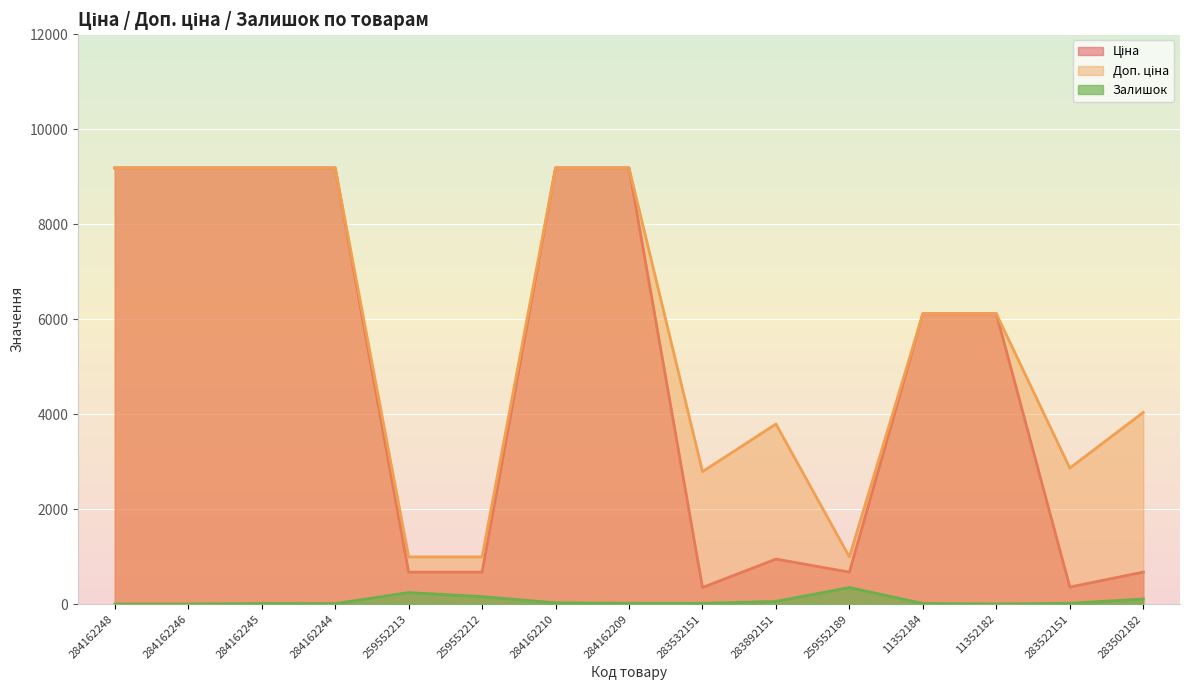

Which has a higher value, 284162244 or 11352182?

284162244